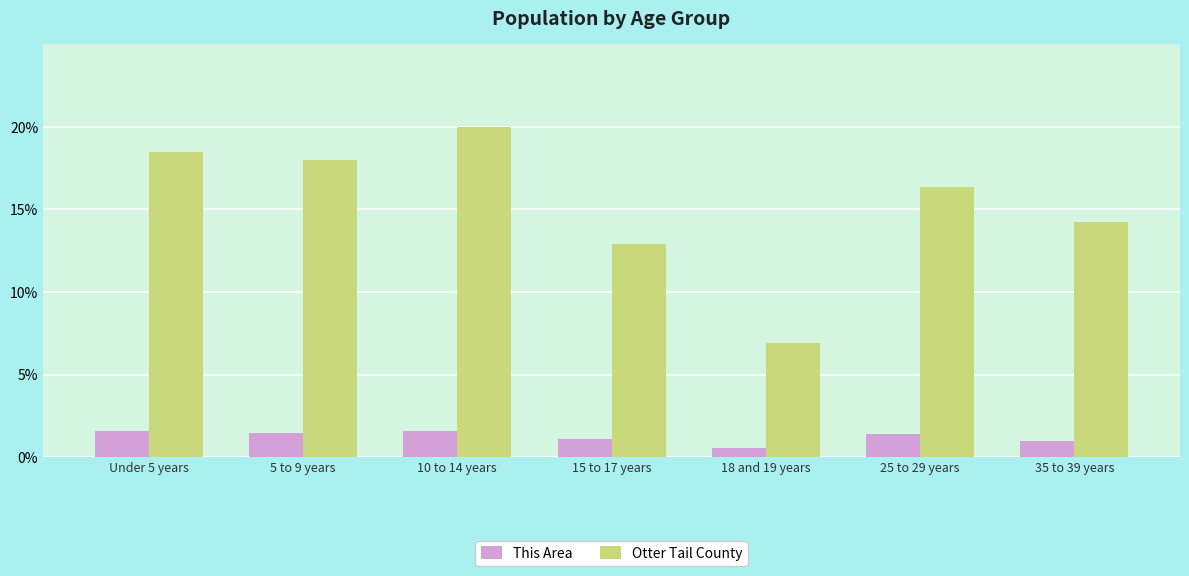

What is the label of the 3rd bar from the right?

18 and 19 years